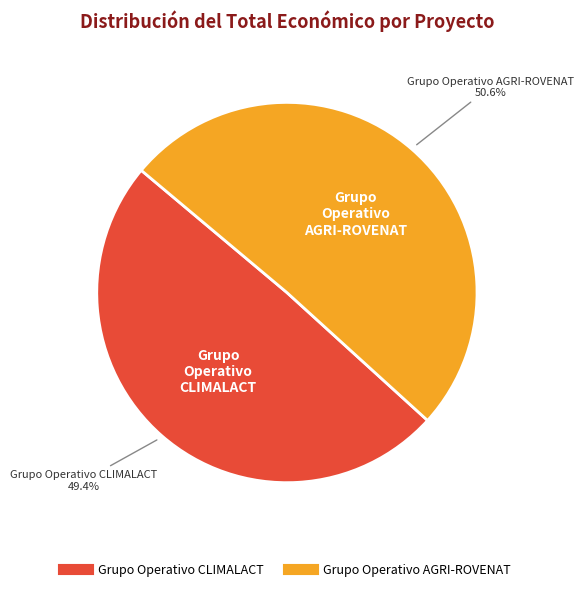

Which category has the smallest portion of the pie?

Grupo Operativo CLIMALACT